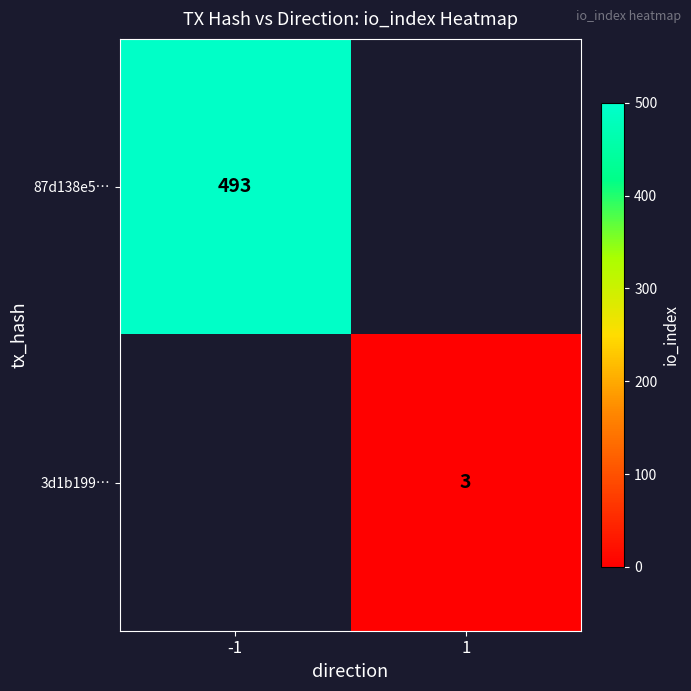

Is it true that 87d138e5… equals 493 at -1?

True